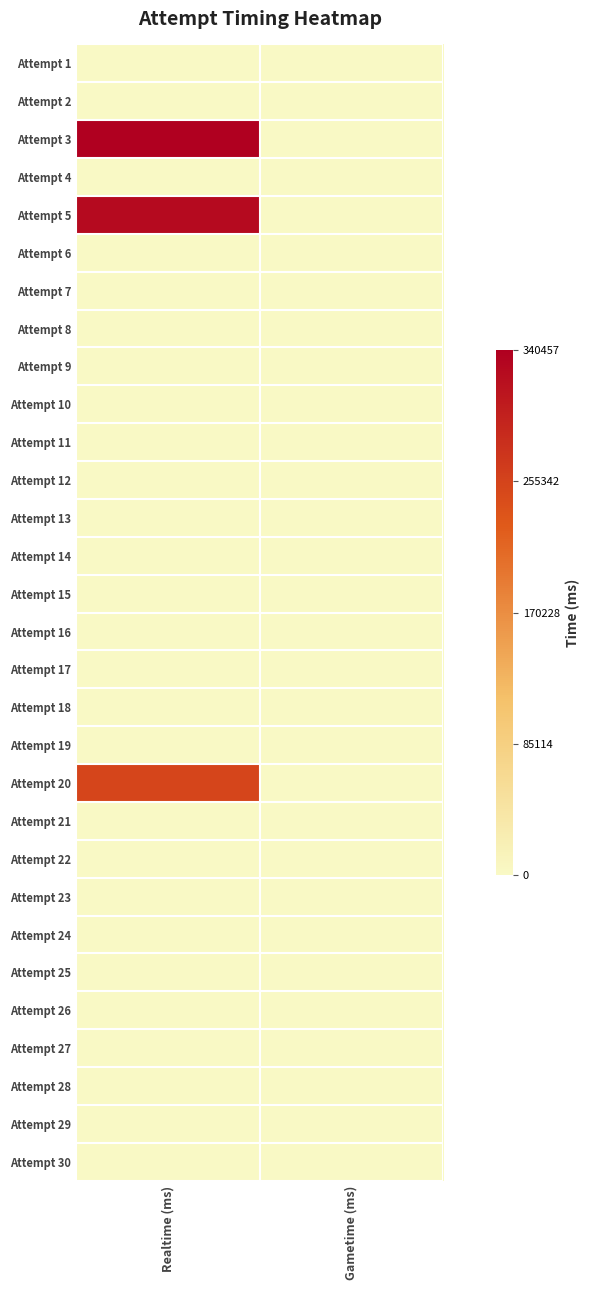

What is the total value across all series at Realtime (ms)?

918515